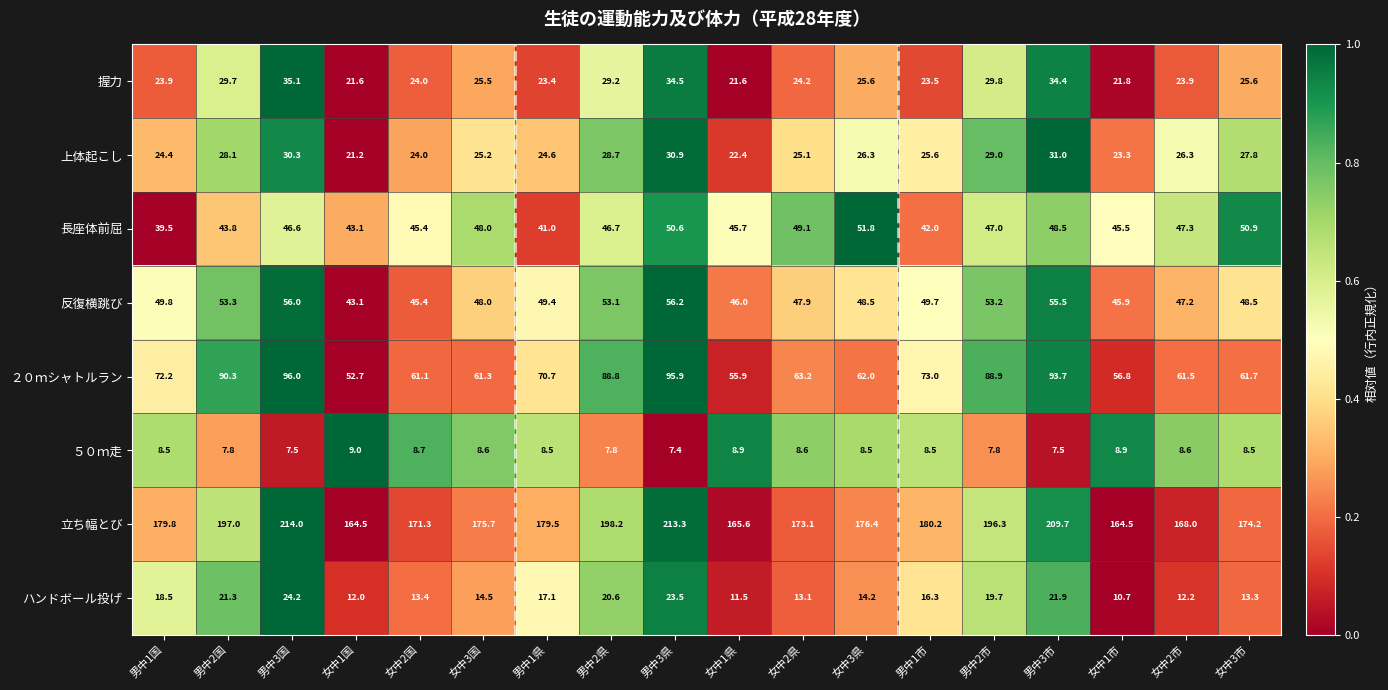

What is the total value across all series at 男中1県?

414.2